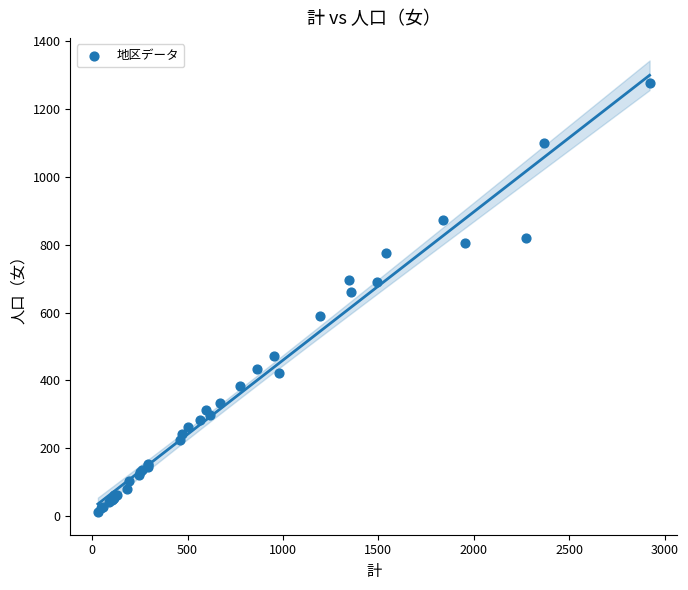

What Y value in the scatter plot is closest to 644?

661